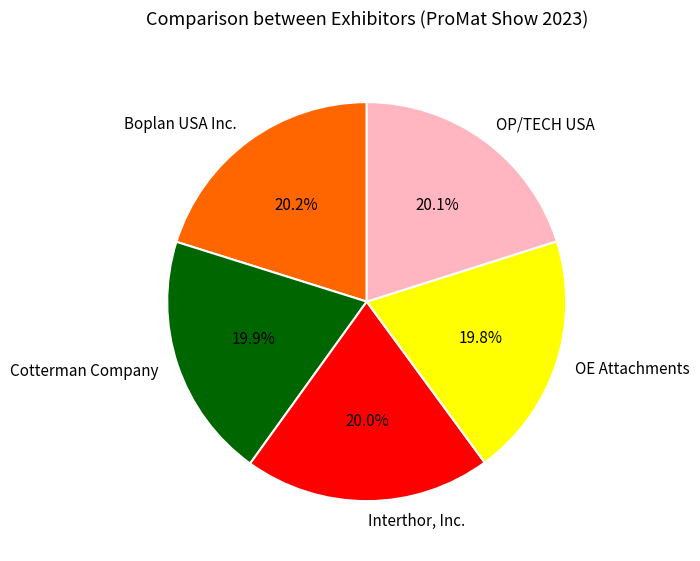

Is there a majority slice in this chart?

No